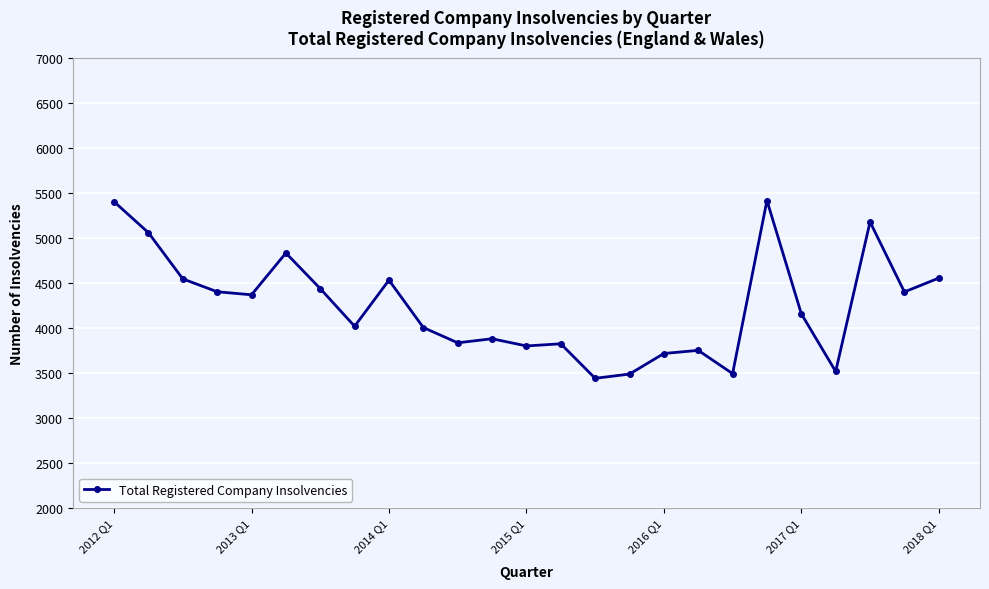

What is the difference between the maximum and second lowest values?

1931